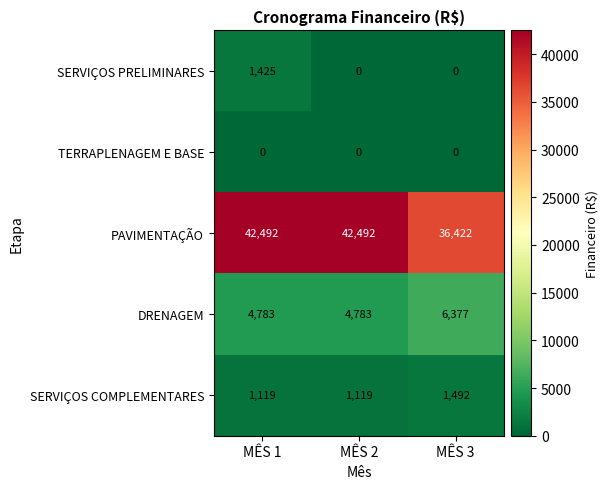

What is the maximum value shown in the chart?

42492